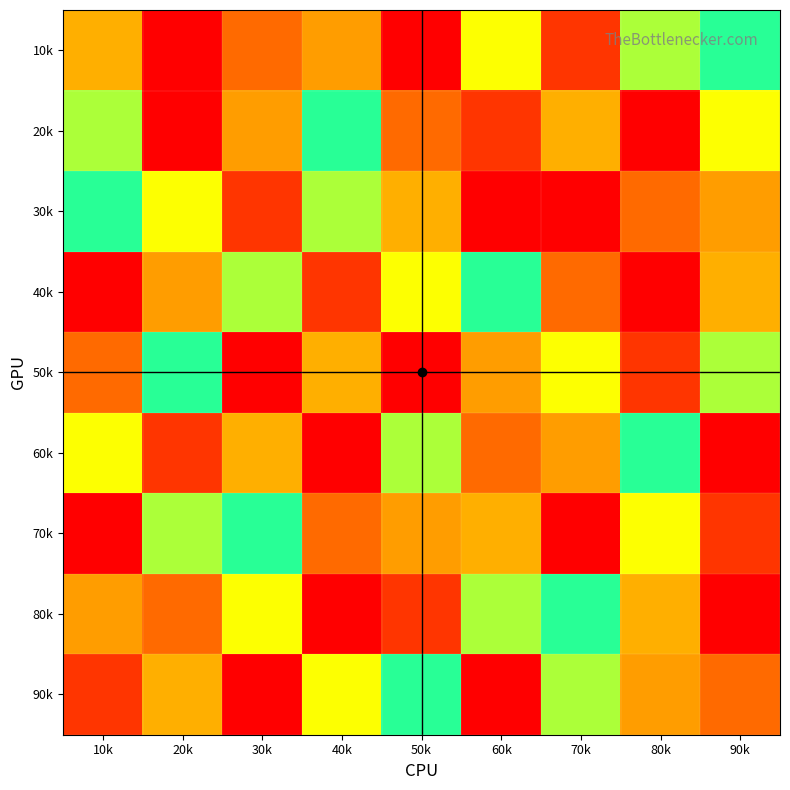

Reading left to right, extract all data points from this chart.

10k: 10k=4	20k=1	30k=3	40k=8	50k=9	60k=5	70k=2	80k=7	90k=6
20k: 10k=7	20k=9	30k=8	40k=6	50k=3	60k=2	70k=4	80k=1	90k=5
30k: 10k=6	20k=5	30k=2	40k=7	50k=4	60k=1	70k=9	80k=3	90k=8
40k: 10k=1	20k=8	30k=7	40k=2	50k=5	60k=6	70k=3	80k=9	90k=4
50k: 10k=3	20k=6	30k=9	40k=4	50k=1	60k=8	70k=5	80k=2	90k=7
60k: 10k=5	20k=2	30k=4	40k=9	50k=7	60k=3	70k=8	80k=6	90k=1
70k: 10k=9	20k=7	30k=6	40k=3	50k=8	60k=4	70k=1	80k=5	90k=2
80k: 10k=8	20k=3	30k=5	40k=1	50k=2	60k=7	70k=6	80k=4	90k=9
90k: 10k=2	20k=4	30k=1	40k=5	50k=6	60k=9	70k=7	80k=8	90k=3